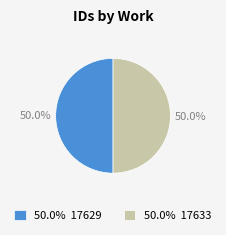

What is the ratio of the value at 50.0% 17629 to the value at 50.0% 17633?

1.0